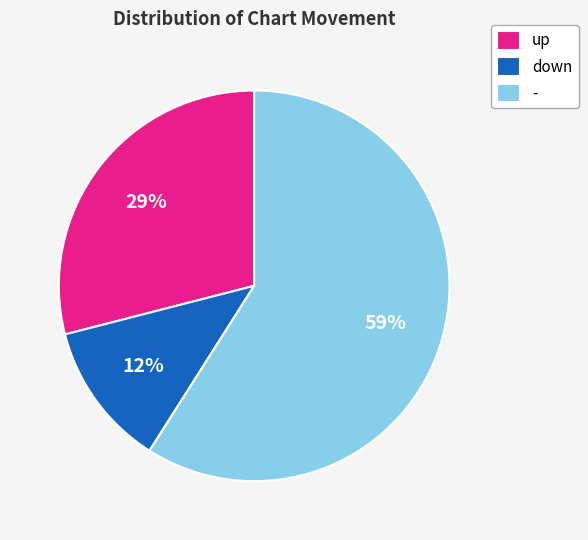

Is it true that up is 29% of the pie?

True